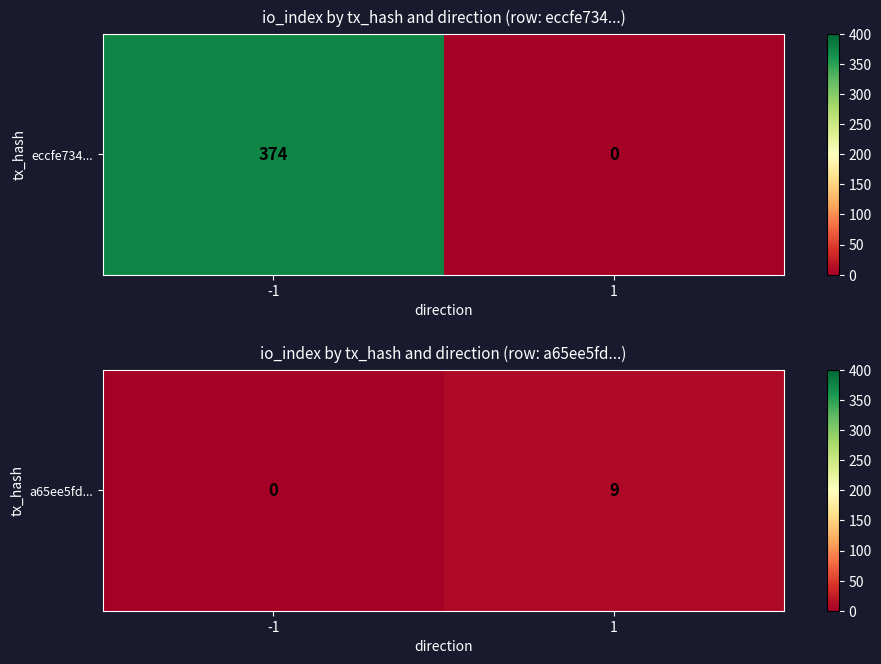

Is it true that the value at -1 is 0?

True